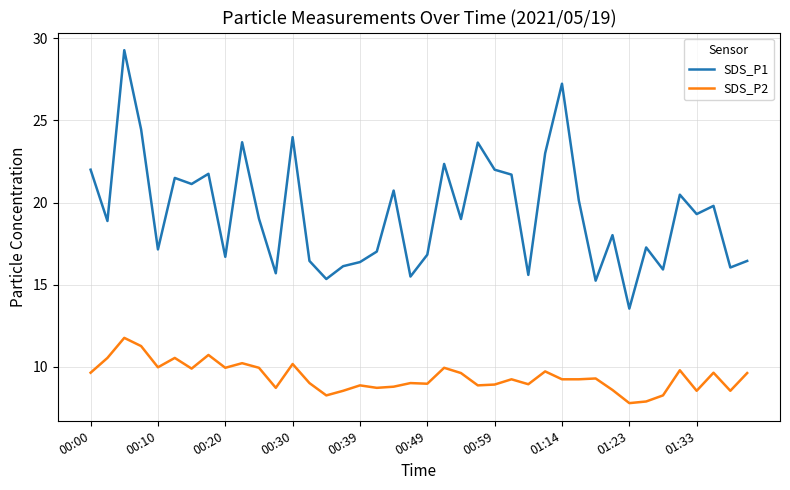

What is the average value of the SDS_P2 series?

9.4